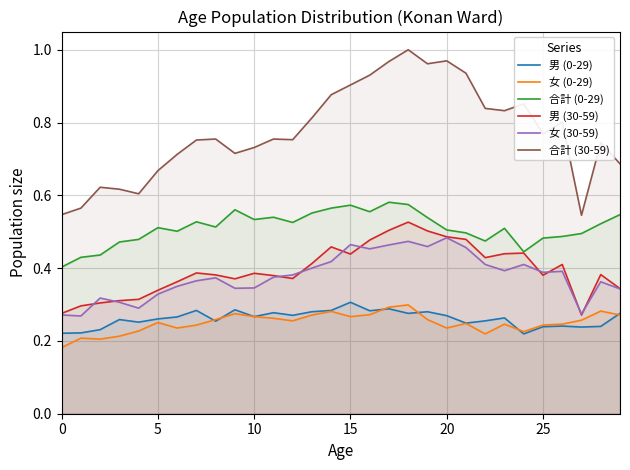

Where is the first local maximum for 男 (30-59)?

7